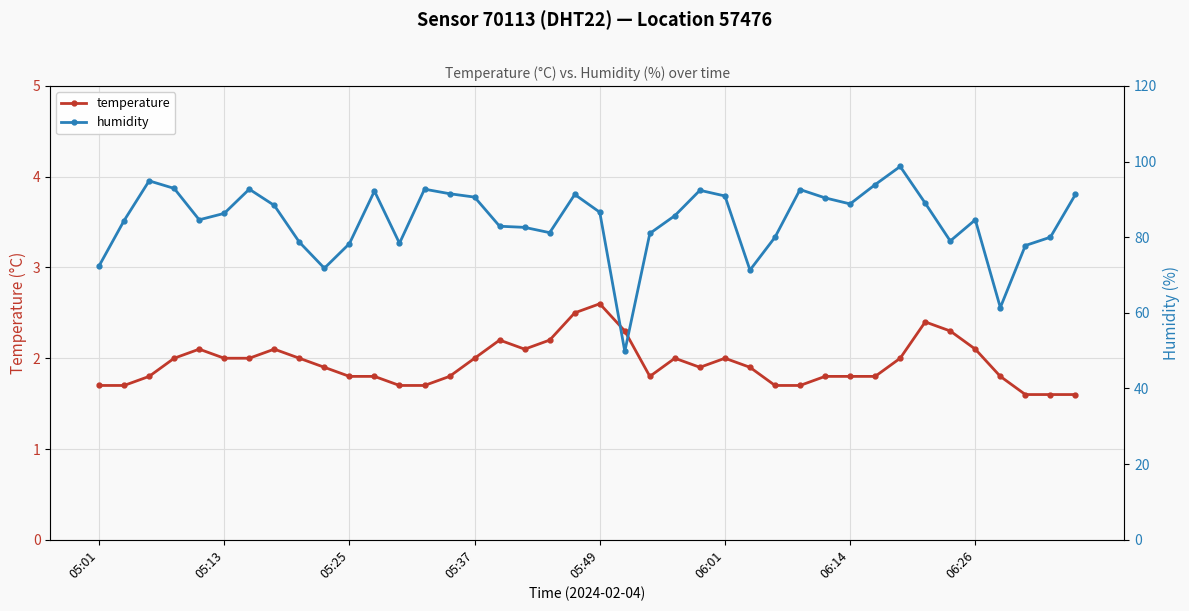

Count the number of data series in this chart.

2